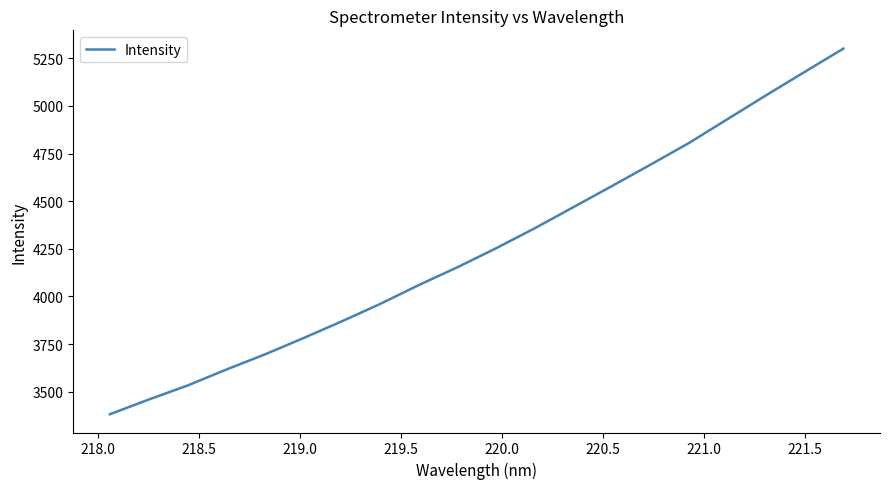

What is the maximum value shown in the chart?

5300.9